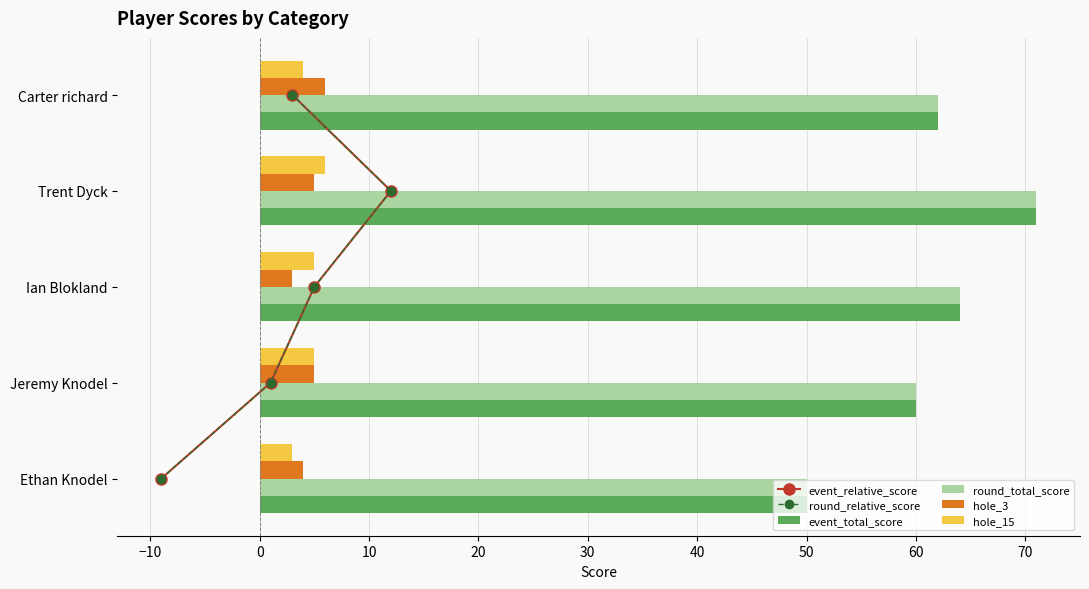

How many values in the hole_3 series are below 5?

2